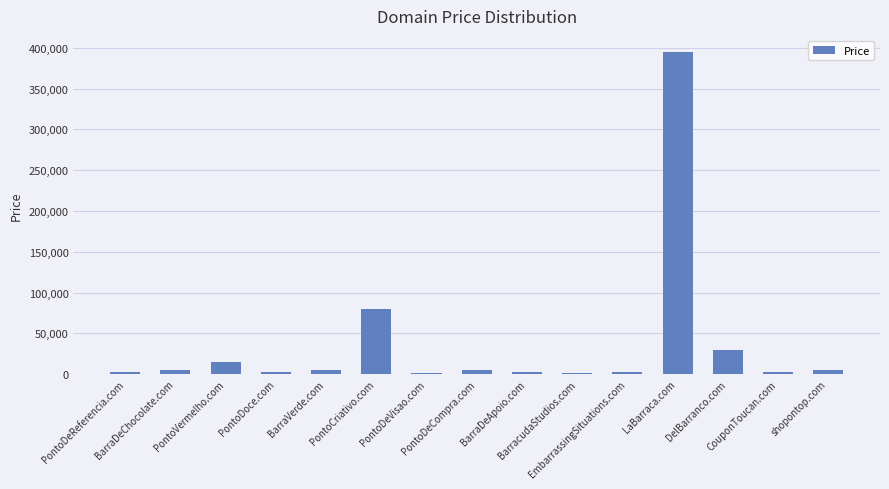

What is the average value?

37155